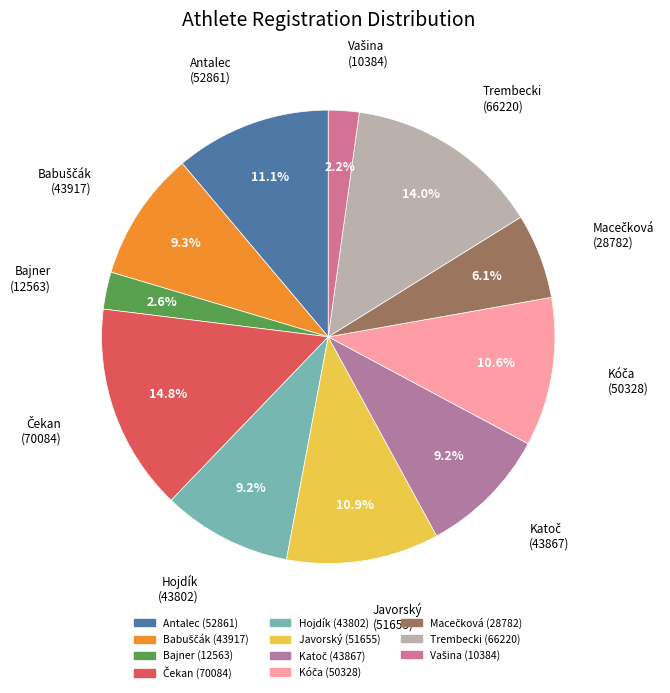

To the nearest percent, what is the difference between the largest and smallest slice percentages?

13%